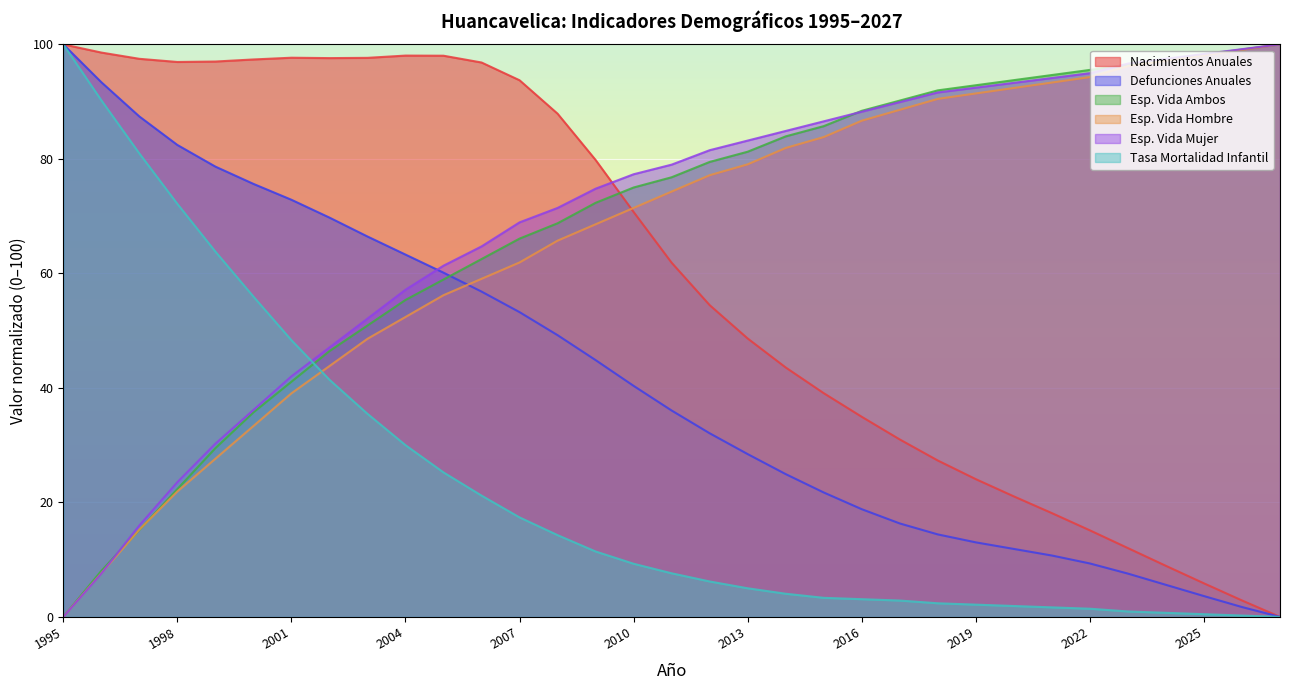

Reading left to right, list all the values displayed in this chart.

Nacimientos Anuales: 100.0	98.6	97.5	96.9	97.0	97.4	97.7	97.6	97.6	98.0	98.0	96.8	93.7	87.9	79.8	70.7	61.9	54.5	48.6	43.6	39.1	34.9	31.0	27.3	24.1	21.0	18.1	15.1	12.0	8.9	5.9	2.9	0.0
Defunciones Anuales: 100.0	93.4	87.4	82.4	78.7	75.6	72.9	69.7	66.4	63.3	60.1	56.8	53.2	49.2	44.9	40.4	36.0	32.1	28.4	24.9	21.7	18.8	16.3	14.4	13.0	11.9	10.7	9.3	7.6	5.6	3.6	1.7	0.0
Esp. Vida Ambos: 0.0	8.0	15.2	22.3	29.5	35.7	41.1	46.4	50.9	55.4	58.9	62.5	66.1	68.7	72.3	75.0	76.8	79.5	81.3	83.9	85.7	88.4	90.2	92.0	92.9	93.7	94.6	95.5	96.4	97.3	98.2	99.1	100.0
Esp. Vida Hombre: 0.0	7.6	15.2	21.9	27.6	33.3	39.0	43.8	48.6	52.4	56.2	59.0	61.9	65.7	68.6	71.4	74.3	77.1	79.0	81.9	83.8	86.7	88.6	90.5	91.4	92.4	93.3	94.3	96.2	97.1	98.1	99.0	100.0
Esp. Vida Mujer: 0.0	7.6	16.0	23.5	30.3	36.1	42.0	47.1	52.1	57.1	61.3	64.7	68.9	71.4	74.8	77.3	79.0	81.5	83.2	84.9	86.6	88.2	89.9	91.6	92.4	93.3	94.1	95.0	96.6	97.5	98.3	99.2	100.0
Tasa Mortalidad Infantil: 100.0	90.2	81.0	72.1	63.8	56.0	48.3	41.4	35.5	30.0	25.2	21.2	17.4	14.3	11.4	9.3	7.6	6.2	5.0	4.0	3.3	3.1	2.9	2.4	2.1	1.9	1.7	1.4	1.0	0.7	0.5	0.2	0.0